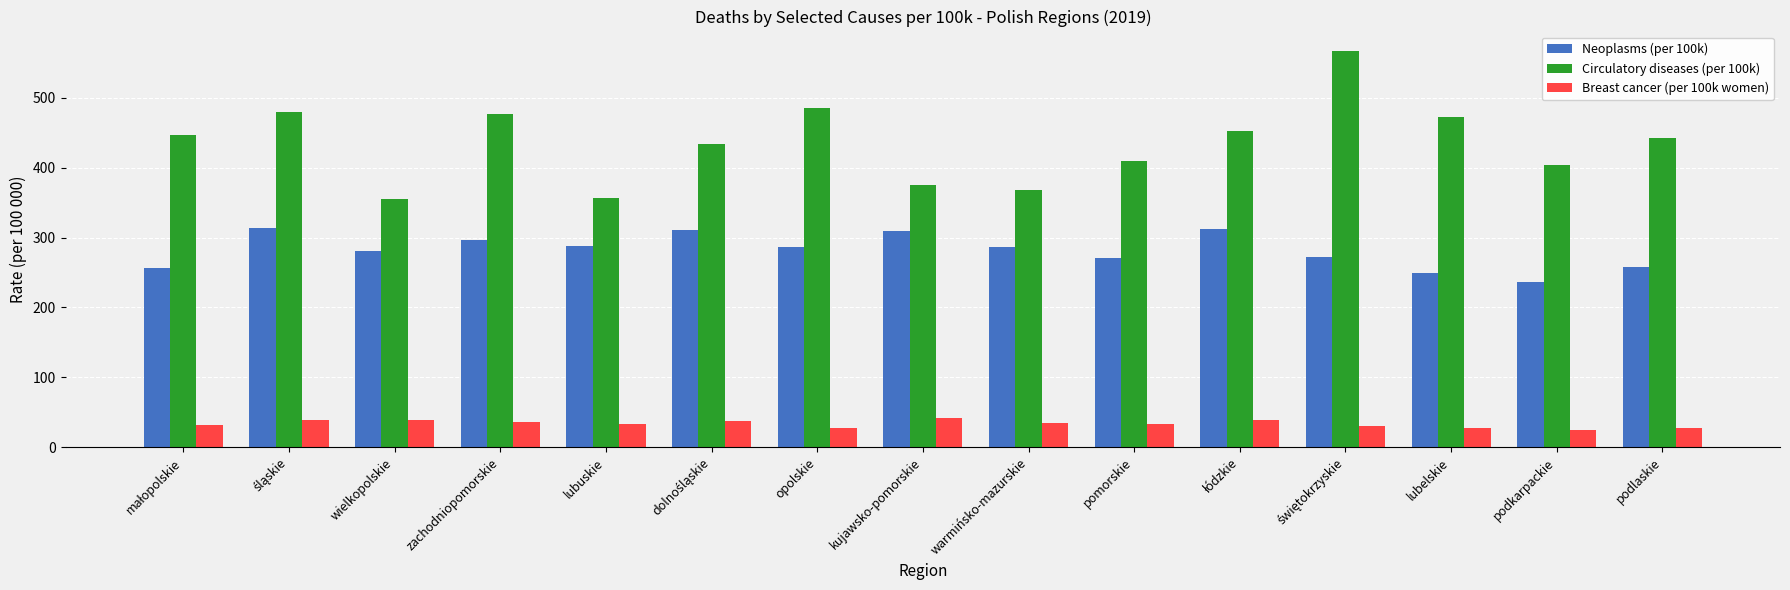

Is it true that Breast cancer (per 100k women) equals 33.7 at pomorskie?

True